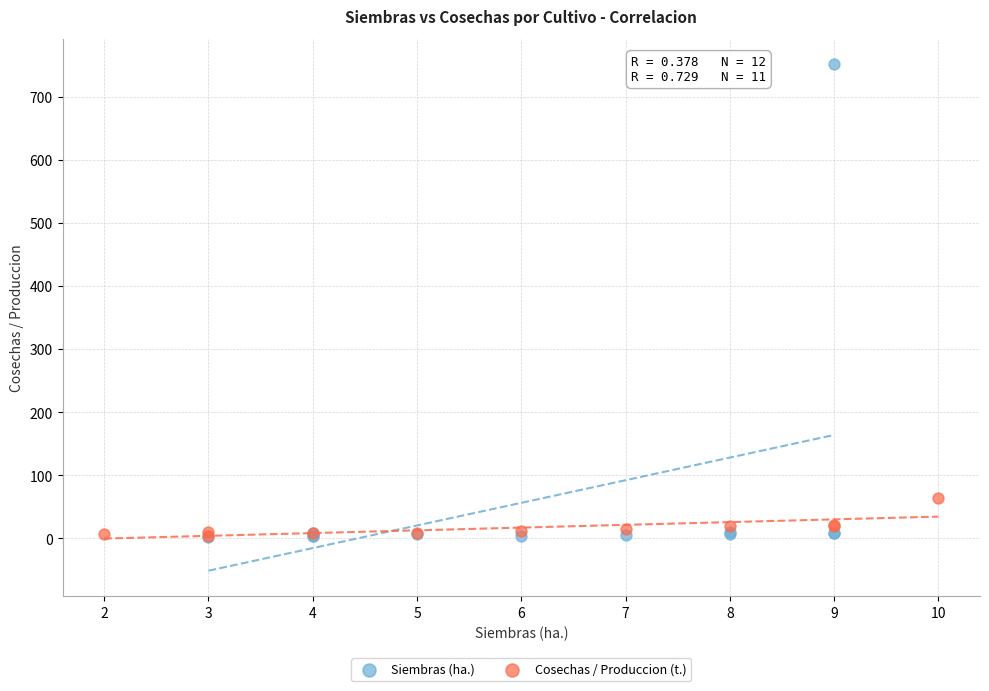

Which series has the largest Y range (max minus min)?

Siembras (ha.)